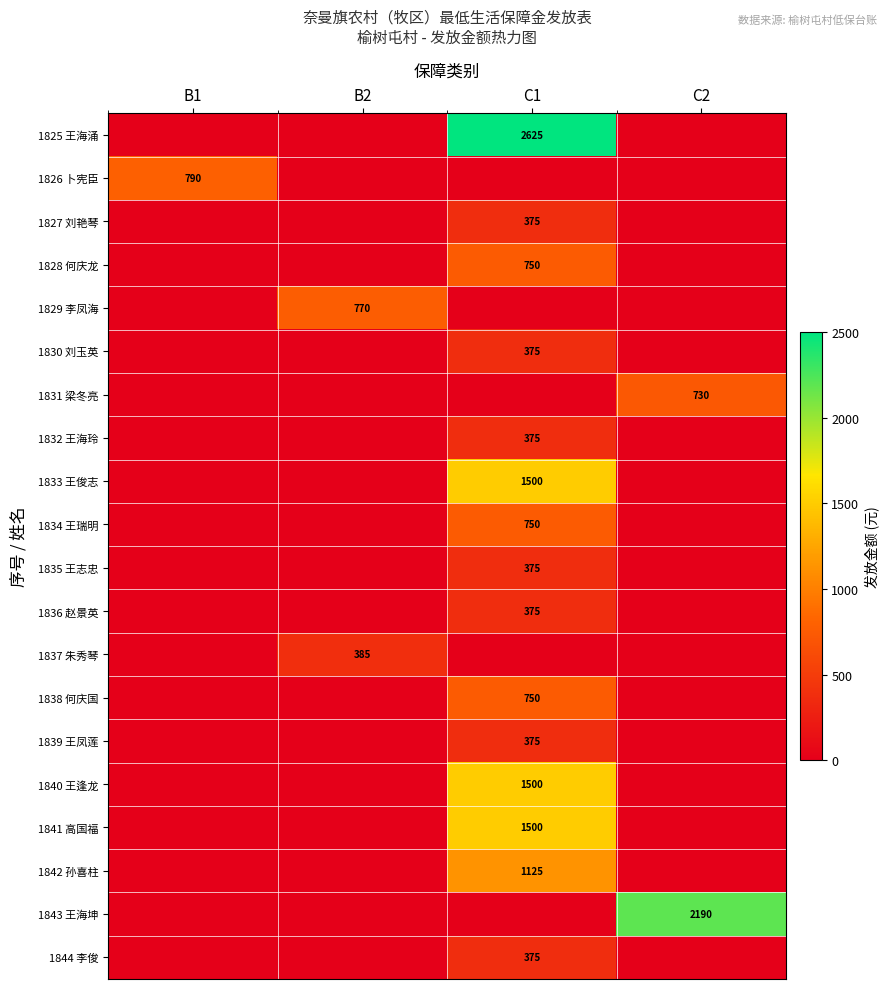

The 1835 王志忠 series shows 375 at C1. True or false?

True